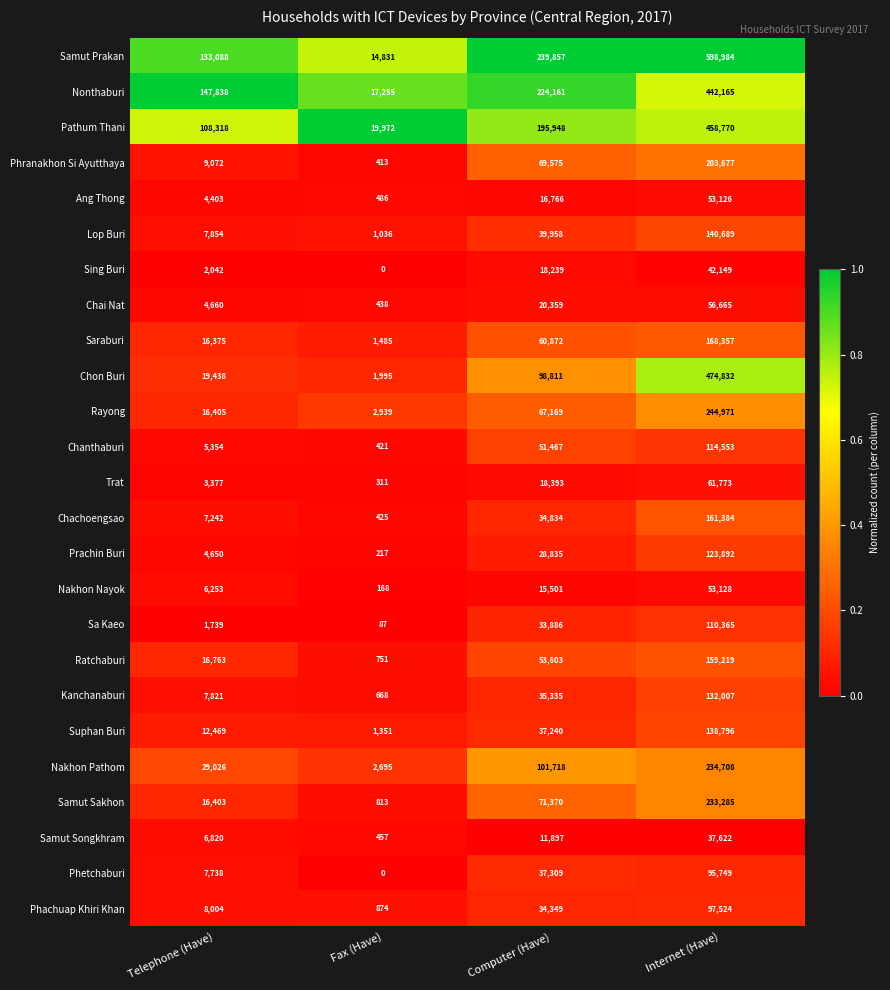

At Computer (Have), list the series in order from smallest to largest.

Samut Songkhram, Nakhon Nayok, Ang Thong, Sing Buri, Trat, Chai Nat, Prachin Buri, Sa Kaeo, Phachuap Khiri Khan, Chachoengsao, Kanchanaburi, Suphan Buri, Phetchaburi, Lop Buri, Chanthaburi, Ratchaburi, Saraburi, Rayong, Phranakhon Si Ayutthaya, Samut Sakhon, Chon Buri, Nakhon Pathom, Pathum Thani, Nonthaburi, Samut Prakan